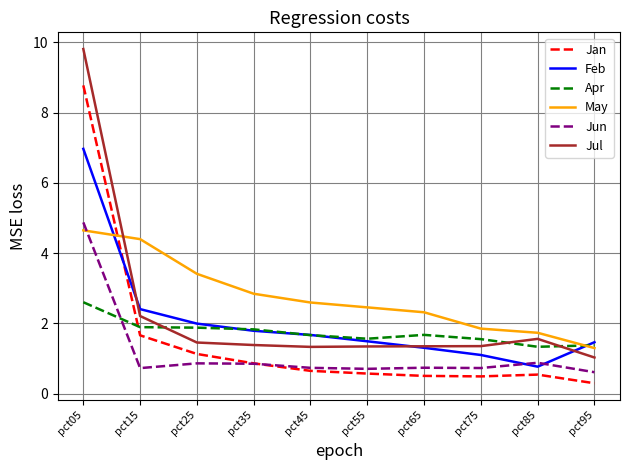

Which series has the widest spread of values?

Jul